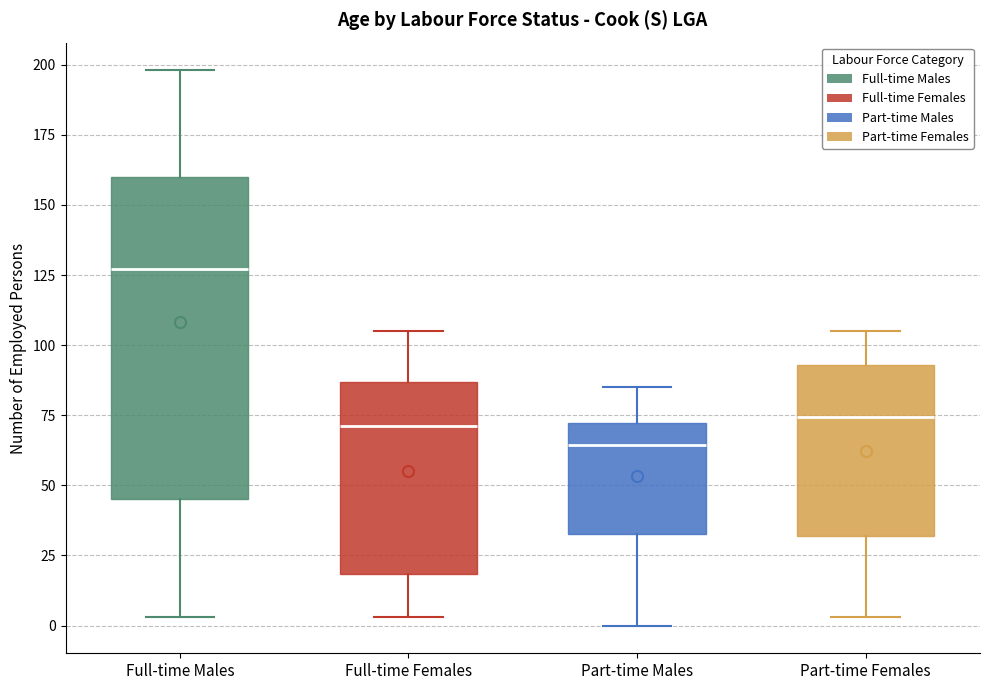

Reading left to right, read every box against the y-axis: the position of its median line, the range the box covers, and the ends of its whiskers. The values are not printed on the chart, so give them approximately, as read against the axis.

Full-time Males: median 125, box 45 to 160, whiskers 5 to 200
Full-time Females: median 70, box 20 to 85, whiskers 5 to 105
Part-time Males: median 65, box 35 to 70, whiskers 0 to 85
Part-time Females: median 75, box 30 to 95, whiskers 5 to 105